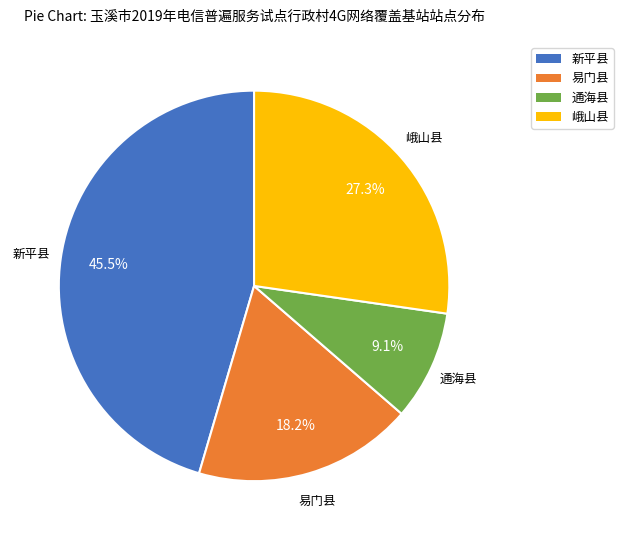

Is the sum of 易门县 and 新平县 greater than half?

Yes